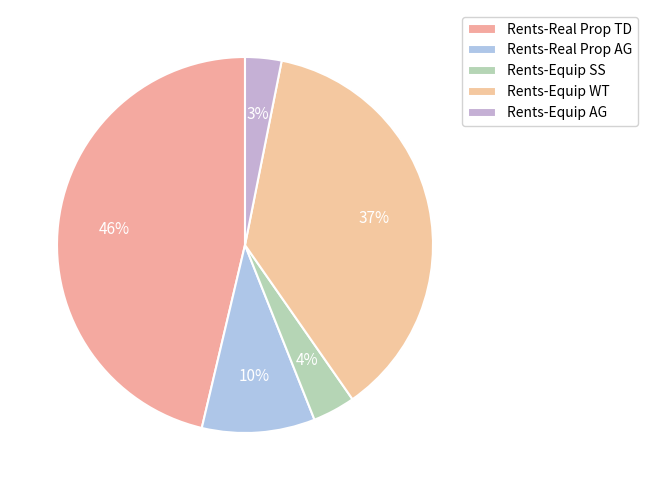

To the nearest percent, what is the difference between the Rents-Equip AG and Rents-Real Prop AG slice percentages?

7%